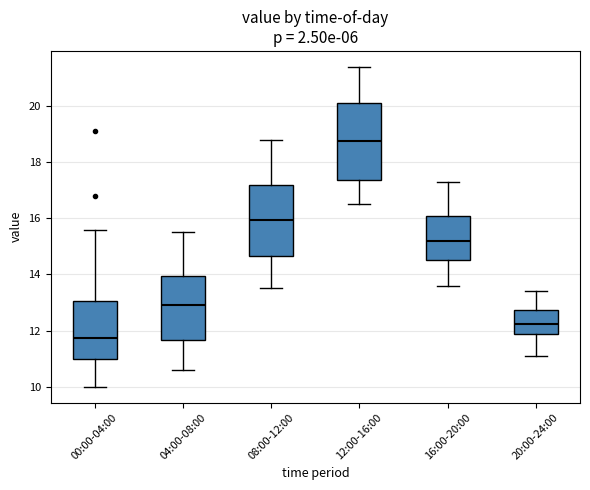

Where does the median line of the box for 16:00-20:00 sit on the y-axis? The values are not printed on the chart, so give them approximately, as read against the axis.

15.2